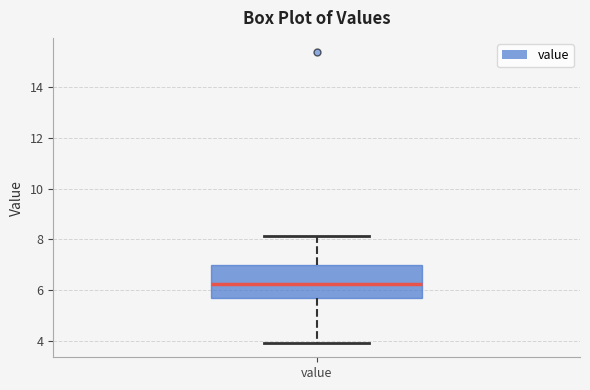

Transcribe this box plot: give where the median line is, the range the box spans, and where the two whiskers end, as read against the y-axis. The values are not printed on the chart, so give them approximately, as read against the axis.

median 6.2, box 5.6 to 7.0, whiskers 4.0 to 8.2